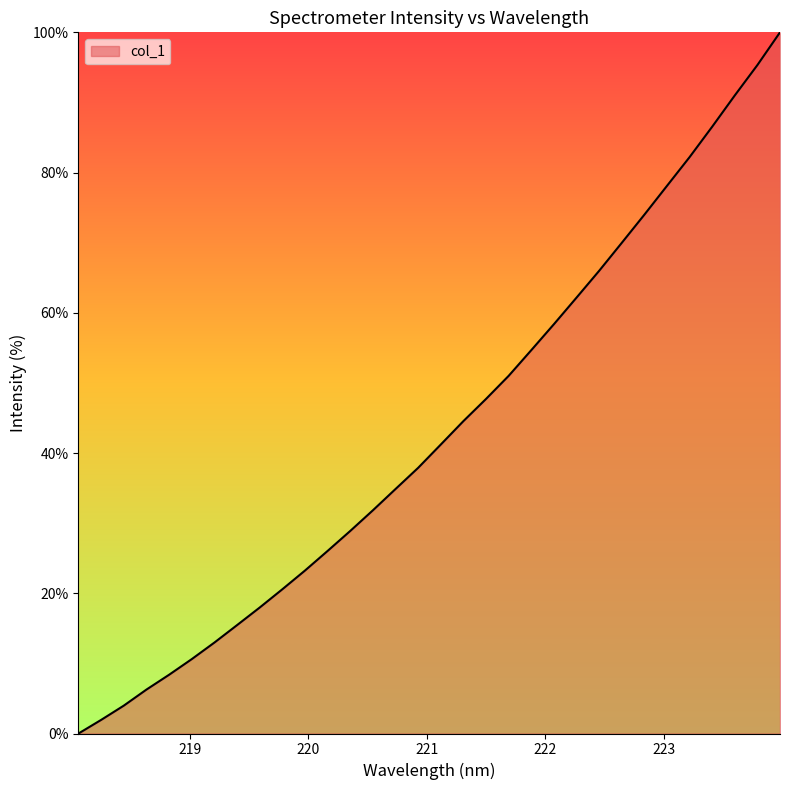

Is this an area chart (filled region under the line)?

Yes